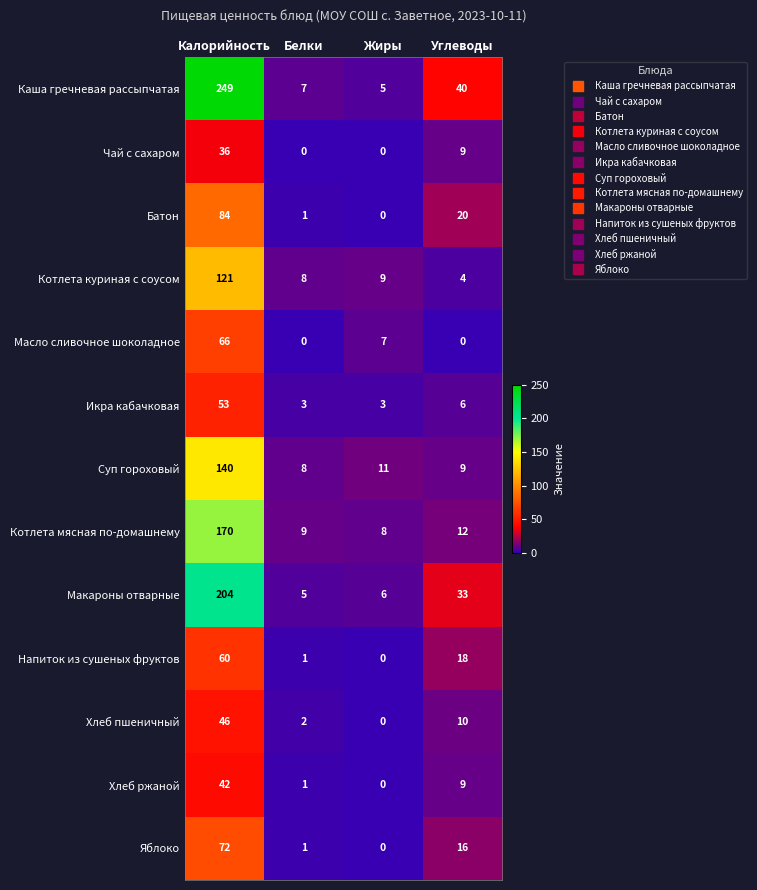

List the labels in order of Макароны отварные value, largest first.

Калорийность, Углеводы, Жиры, Белки